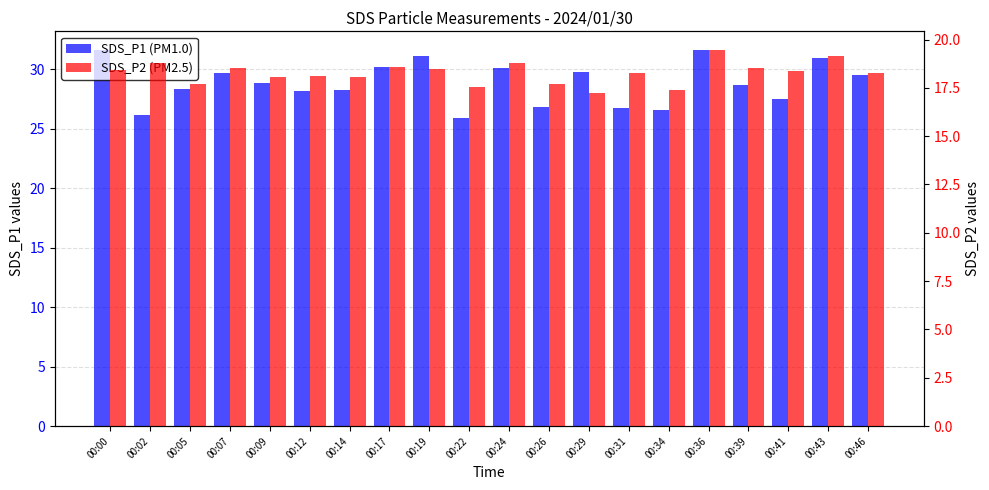

How many groups of bars are there?

20